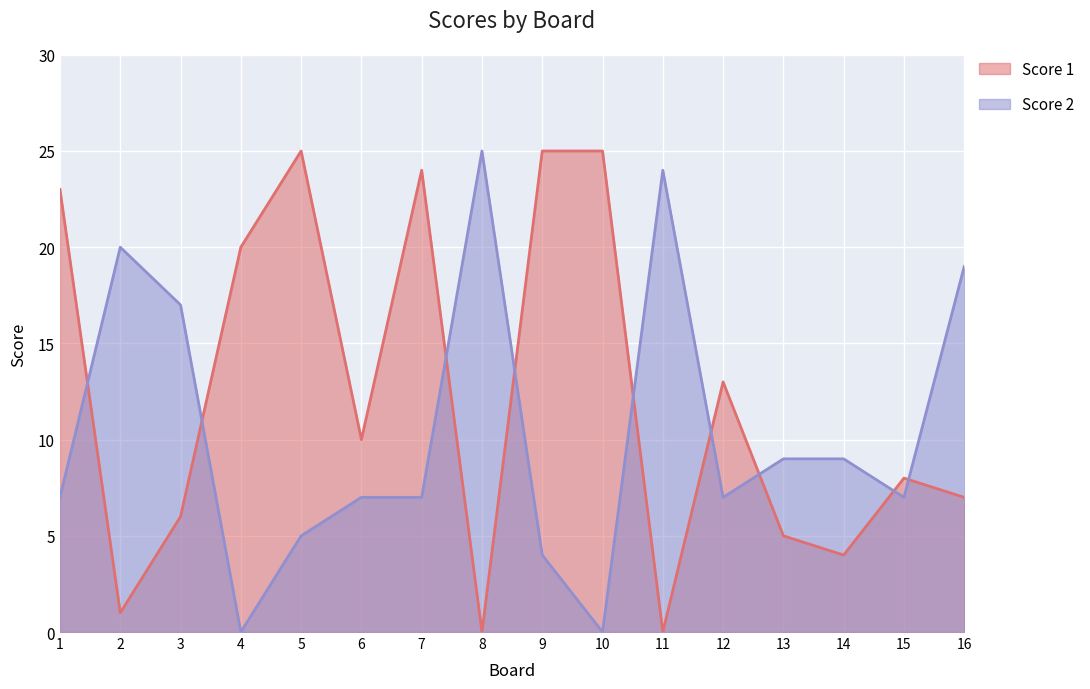

At 3, list the series in order from largest to smallest.

Score 2, Score 1